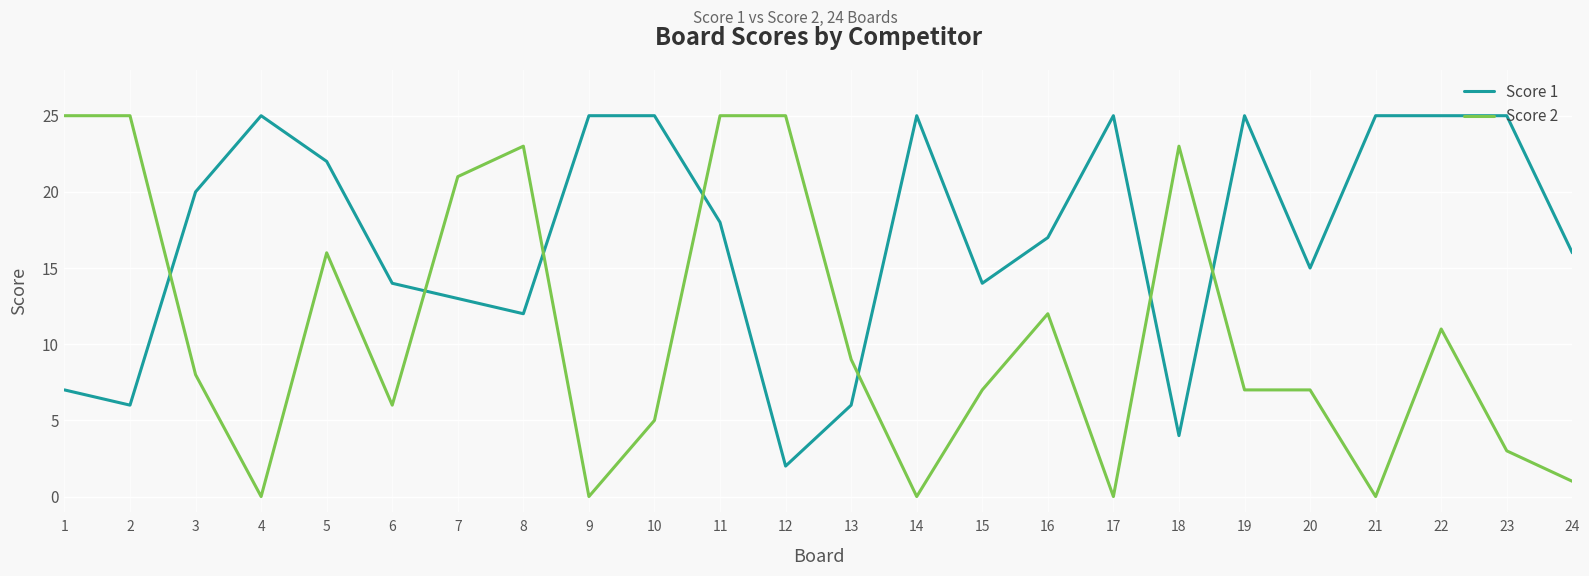

At which category does Score 2 reach its first local valley?

4